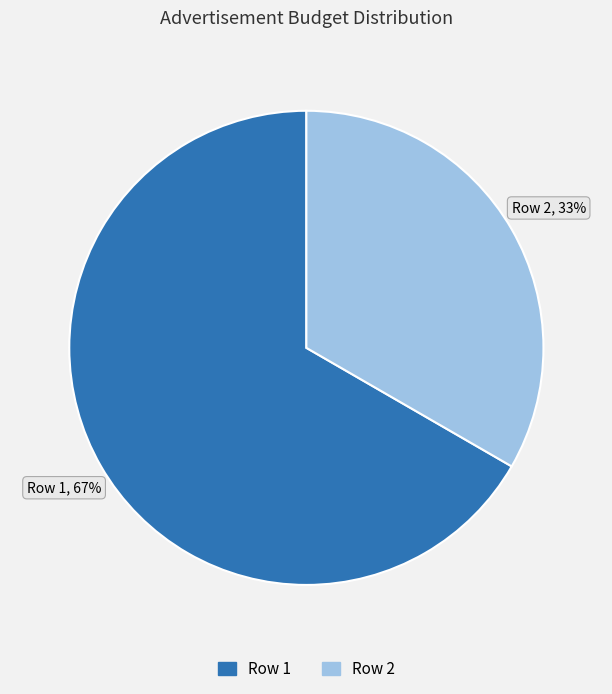

Which has a higher value, Row 1 or Row 2?

Row 1